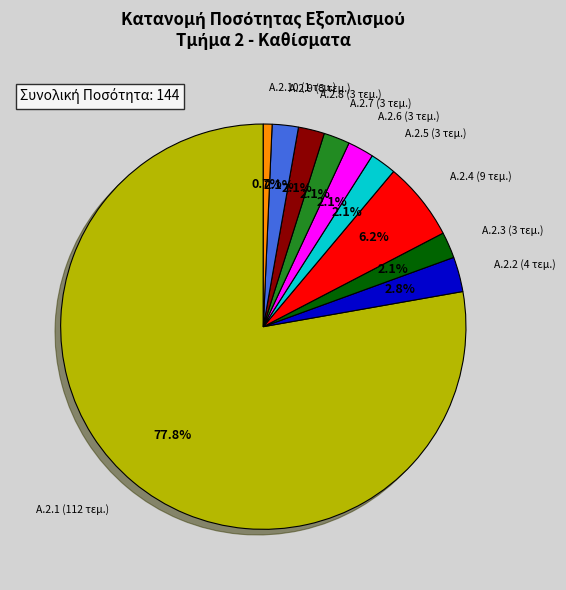

Is there a majority slice in this chart?

Yes